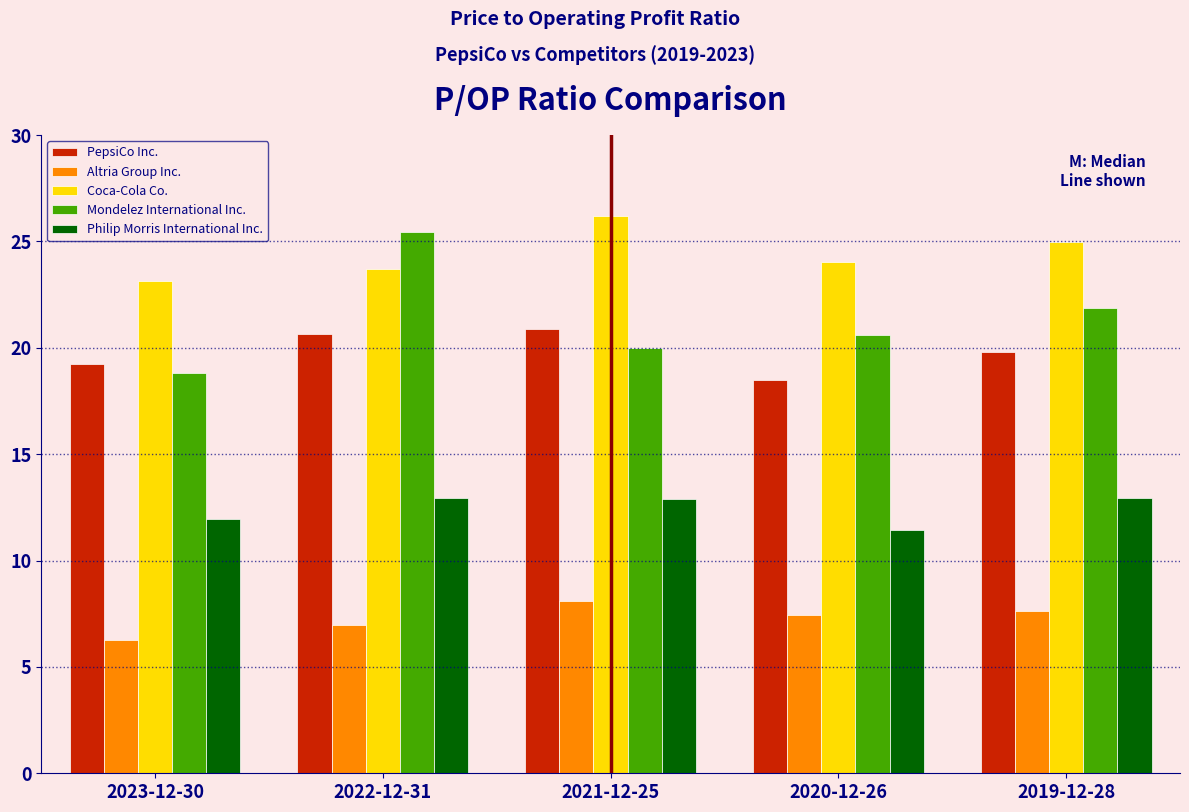

What is the spread (max minus min) of values at 2023-12-30?

16.9